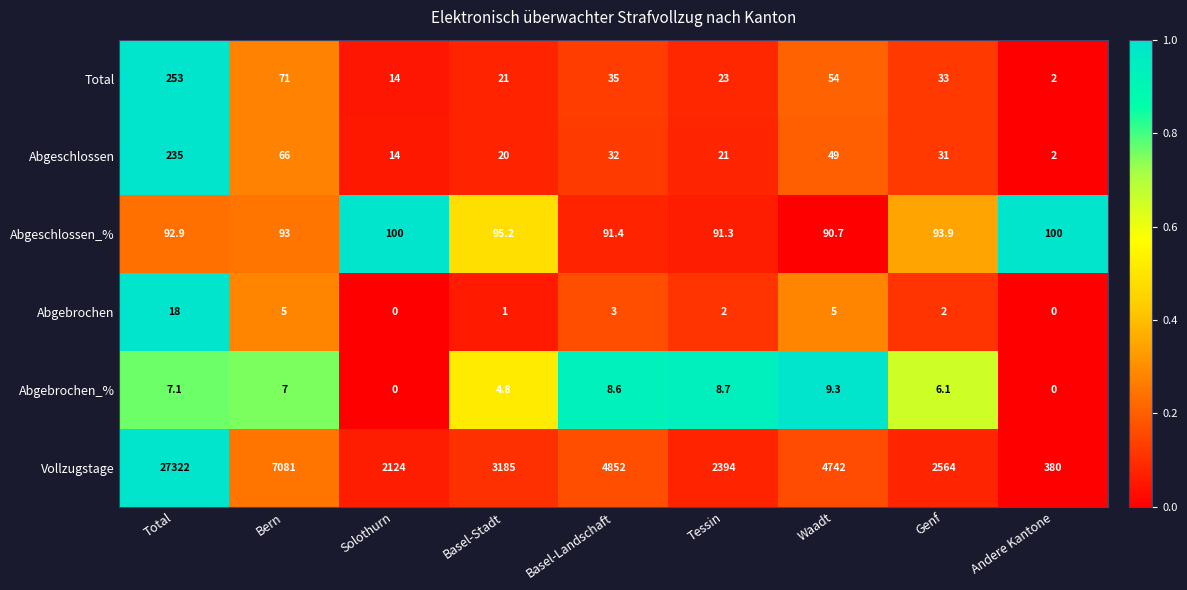

Which label corresponds to the largest value in the chart?

Total